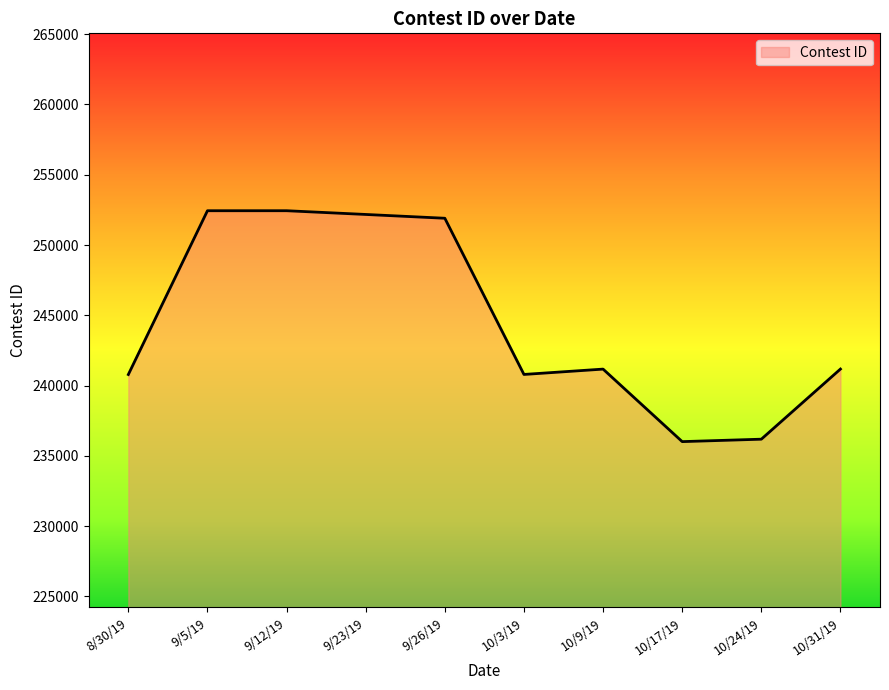

Between 10/17/19 and 10/9/19, which is larger?

10/9/19